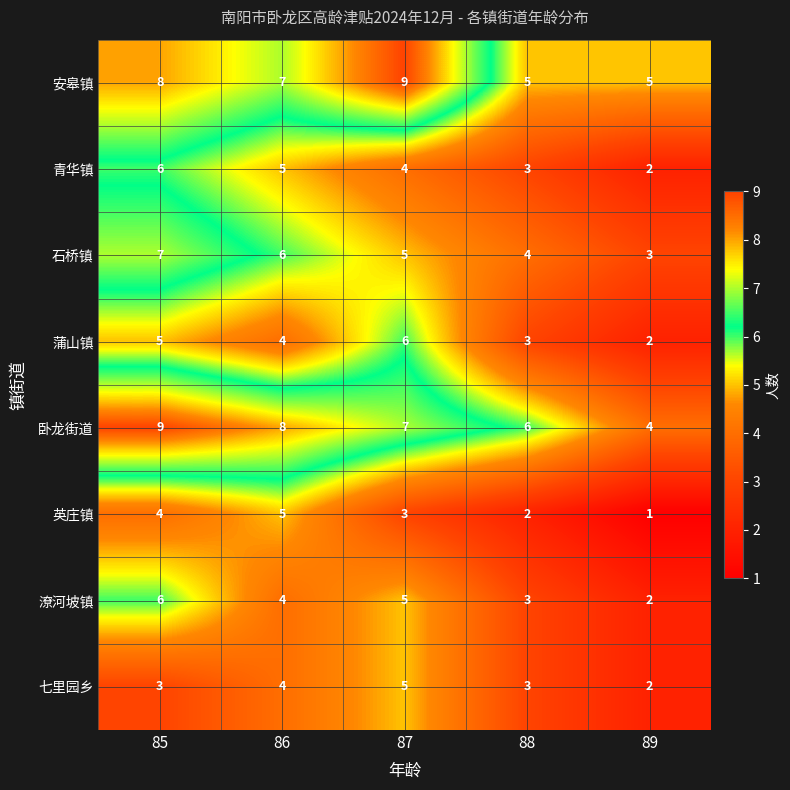

Where is 卧龙街道 nearest to the value 6?

88